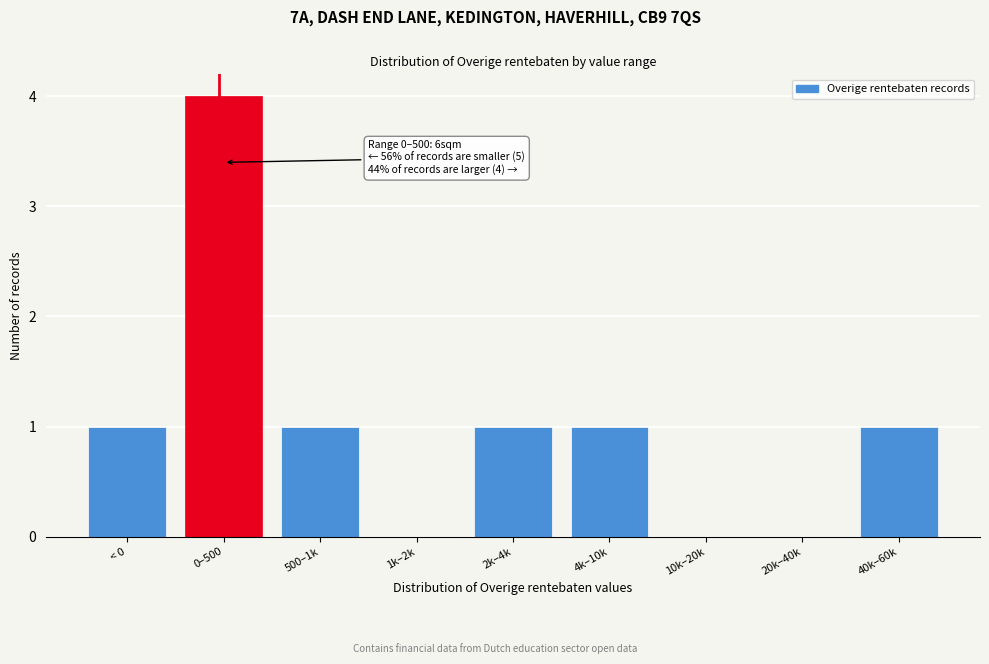

Reading left to right, list all the values displayed in this chart.

< 0=1	0–500=4	500–1k=1	1k–2k=0	2k–4k=1	4k–10k=1	10k–20k=0	20k–40k=0	40k–60k=1